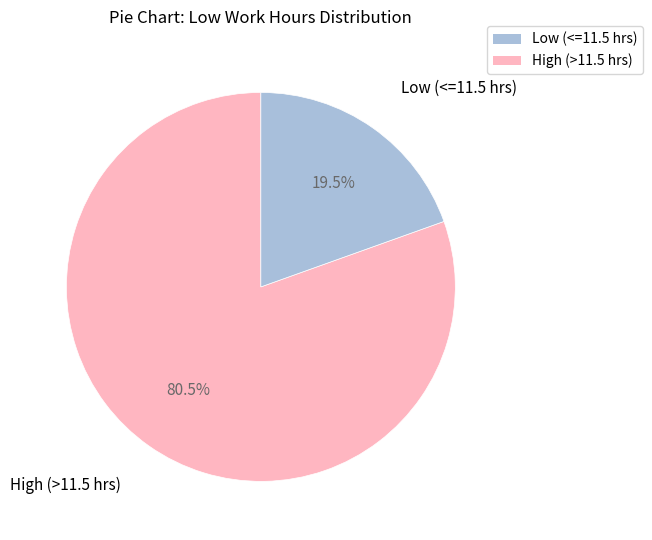

Is there any slice that represents more than half of the pie?

Yes